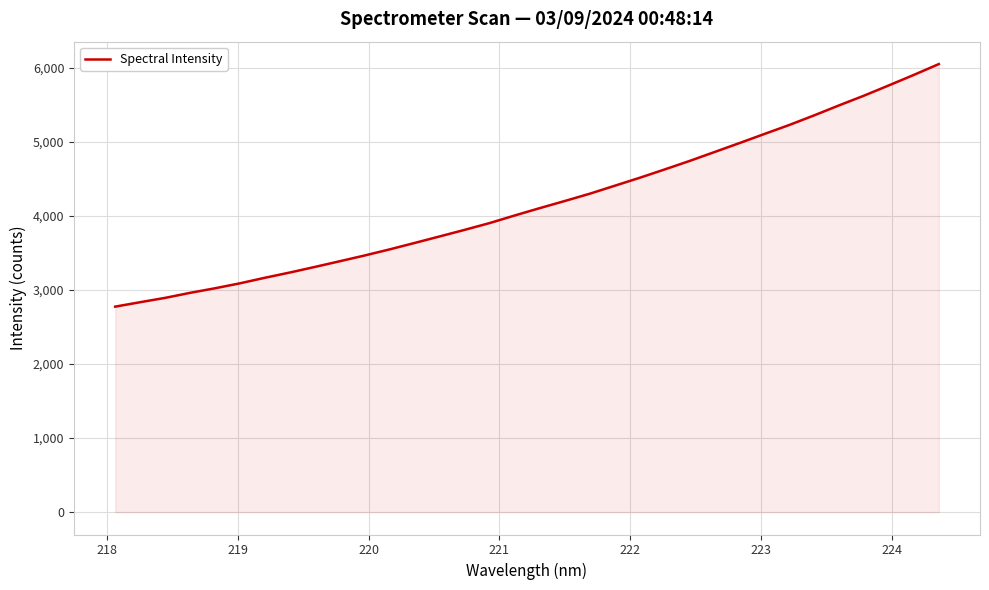

What is the greatest value displayed?

6050.7